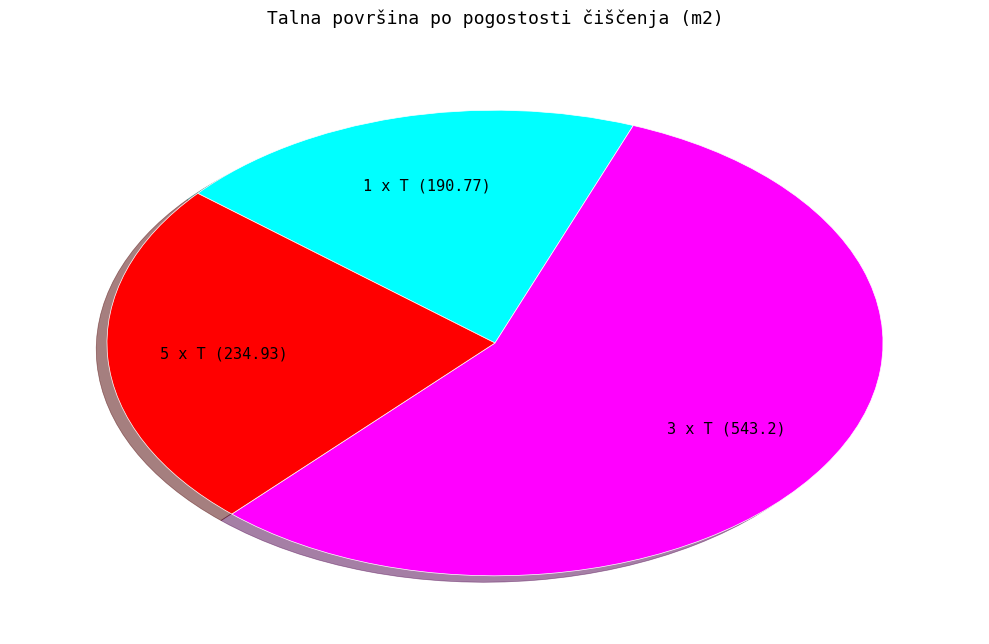

How many segments does this pie chart have?

3